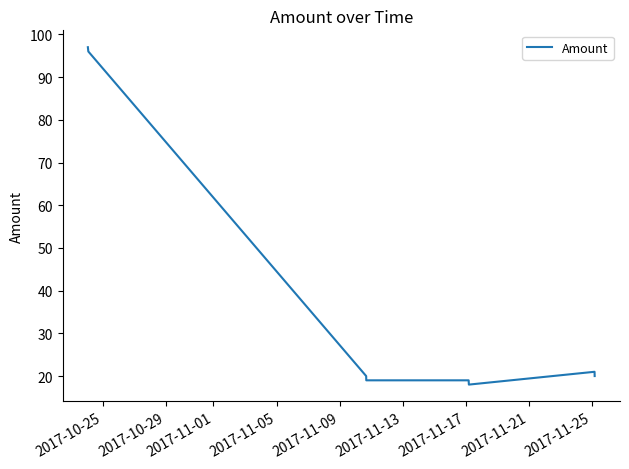

What is the difference between the maximum and minimum values?

79